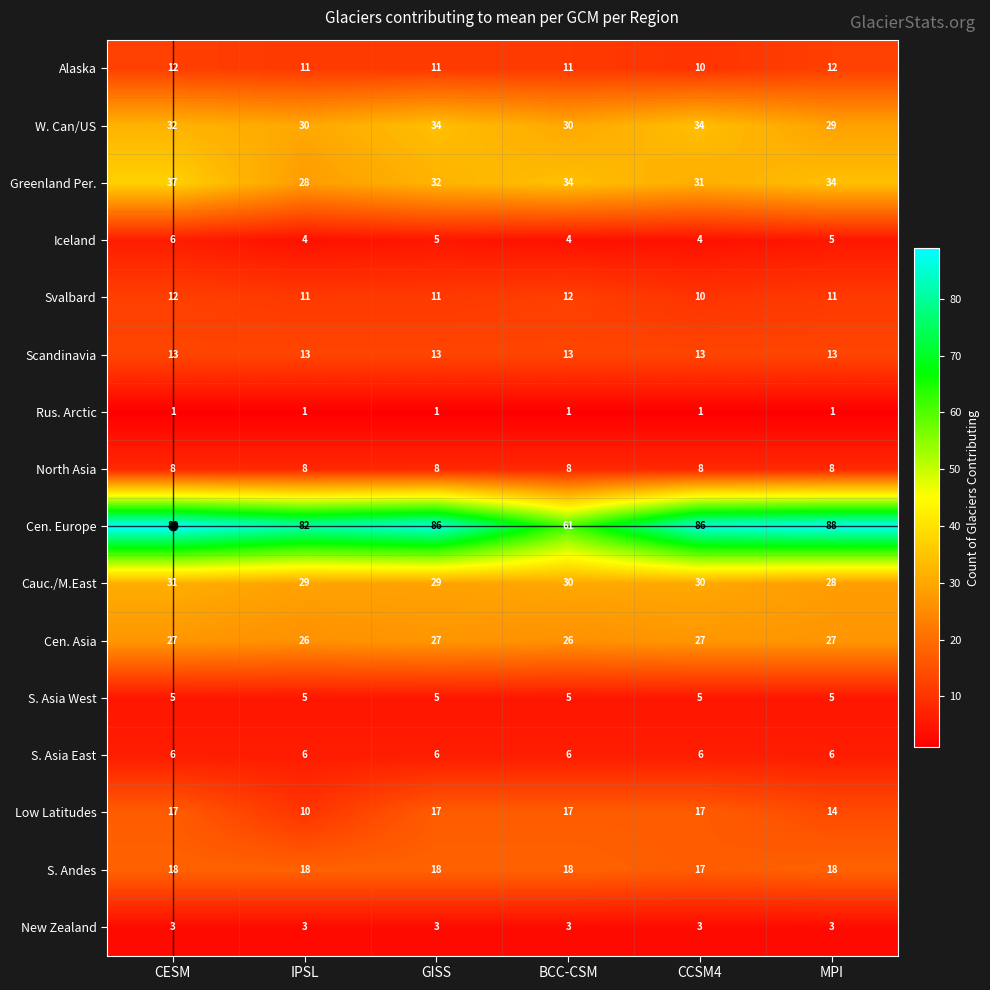

Count the Svalbard values in the range 11 to 12.

5